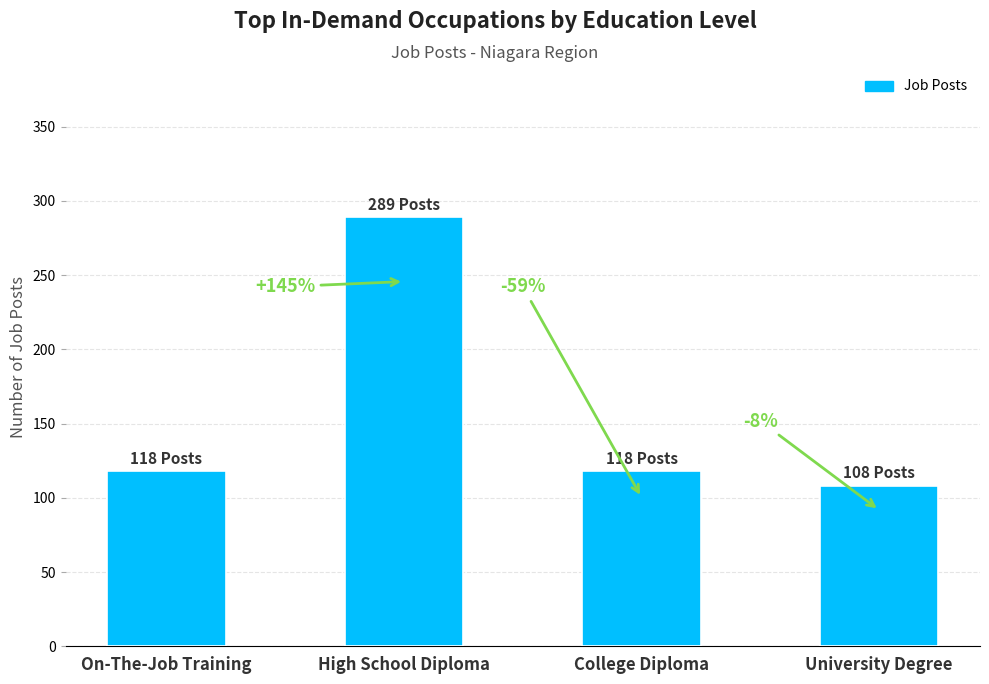

What is the label of the 3rd bar from the left?

College Diploma